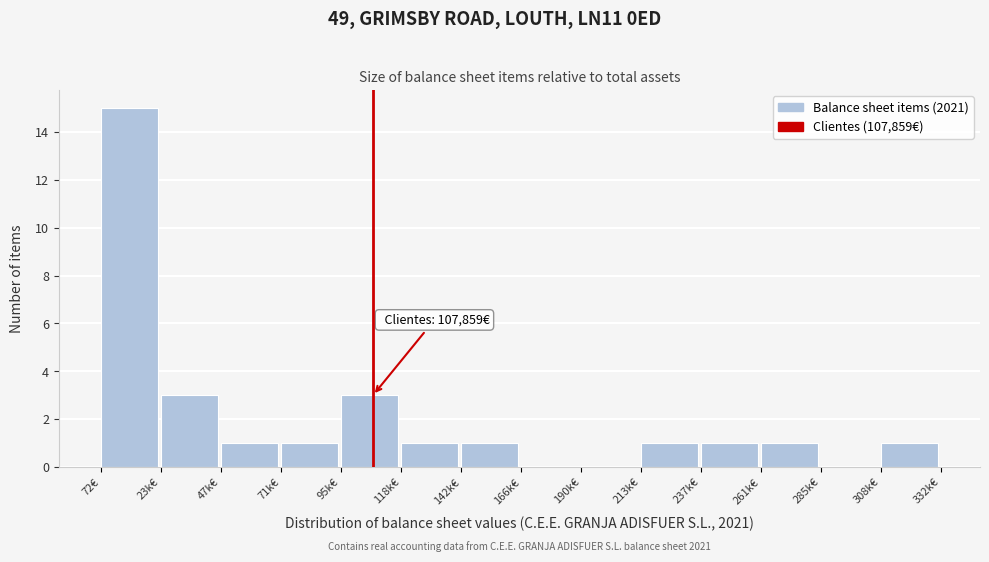

Reading left to right, list all the values displayed in this chart.

72€=15	23k€=3	47k€=1	71k€=1	95k€=3	118k€=1	142k€=1	166k€=0	190k€=0	213k€=1	237k€=1	261k€=1	285k€=0	308k€=1